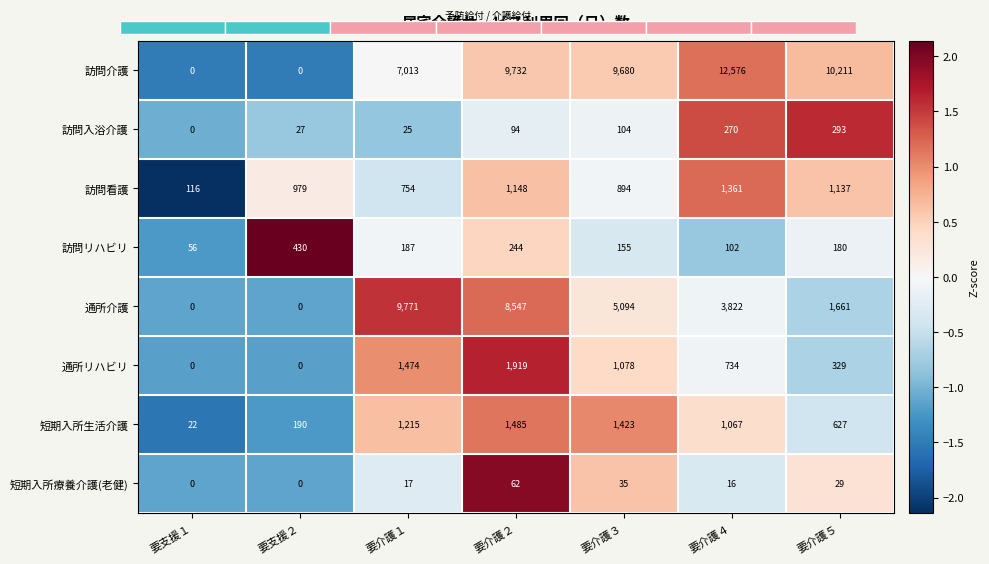

Where does the 訪問リハビリ series first go above 180?

要支援２